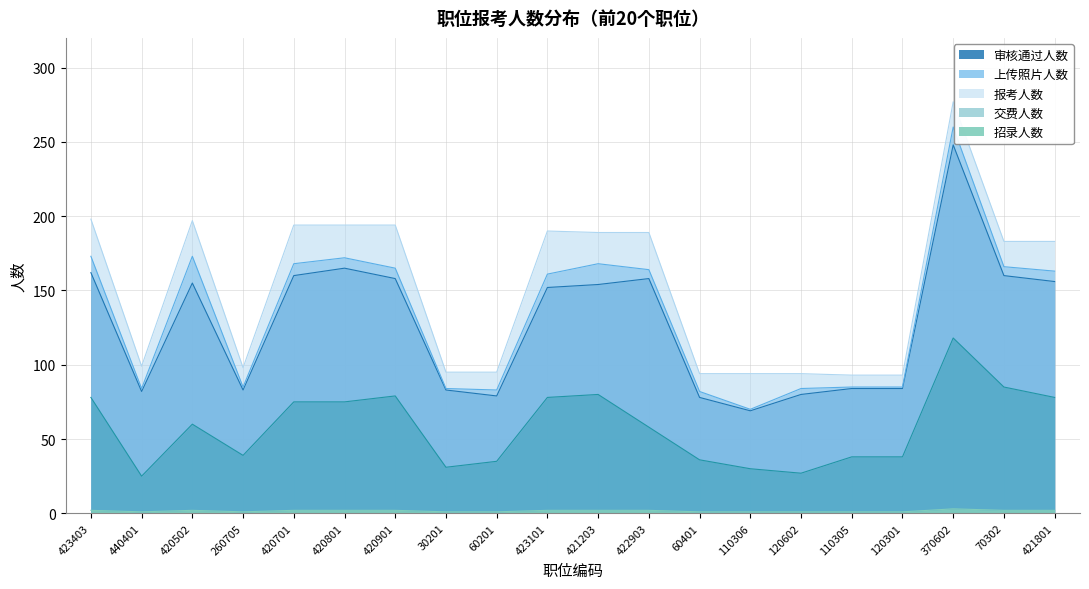

Does the chart display data point markers on the line(s)?

No